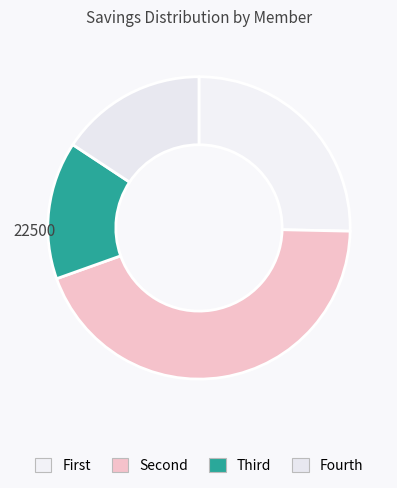

How many segments does this pie chart have?

4